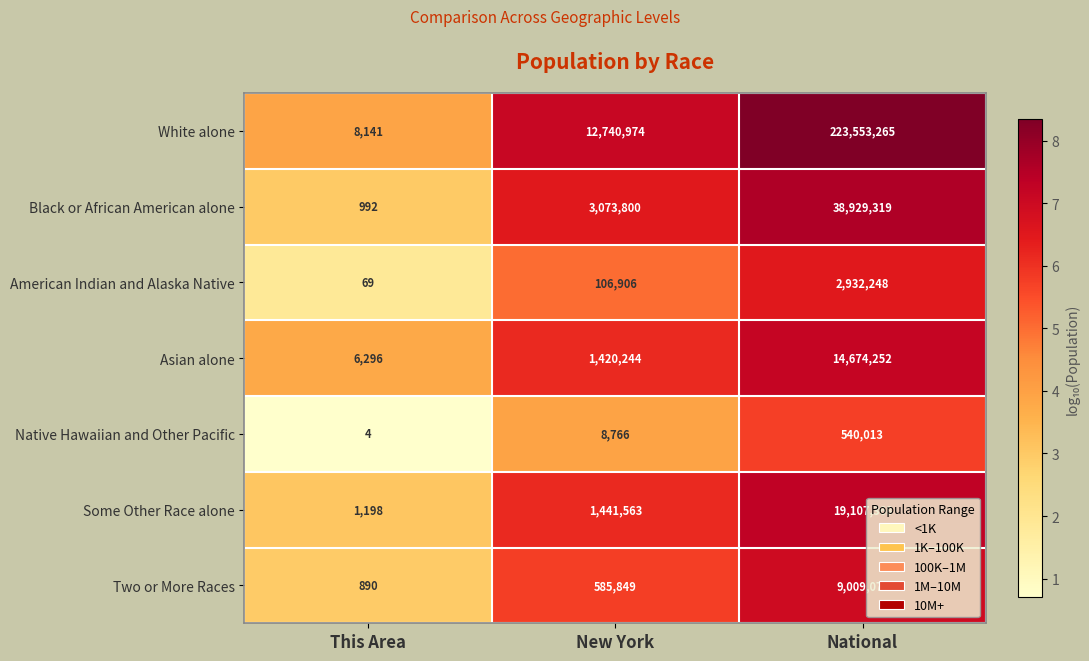

Reading left to right, extract all data points from this chart.

White alone: This Area=8141	New York=12740974	National=223553265
Black or African American alone: This Area=992	New York=3073800	National=38929319
American Indian and Alaska Native: This Area=69	New York=106906	National=2932248
Asian alone: This Area=6296	New York=1420244	National=14674252
Native Hawaiian and Other Pacific: This Area=4	New York=8766	National=540013
Some Other Race alone: This Area=1198	New York=1441563	National=19107368
Two or More Races: This Area=890	New York=585849	National=9009073